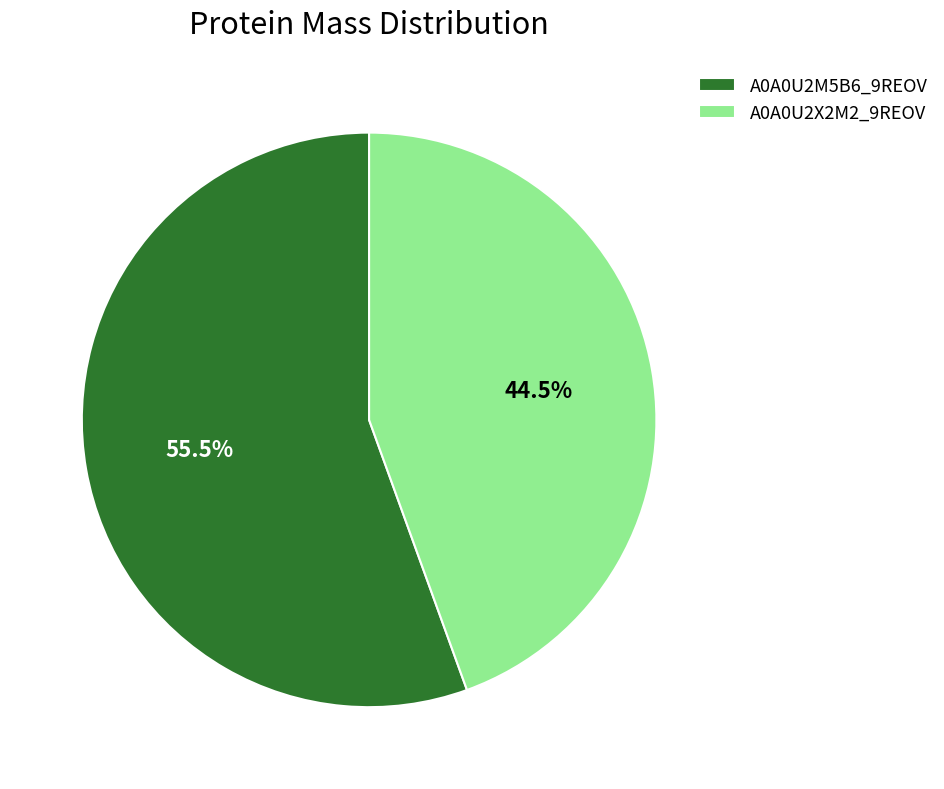

Does any single category account for the majority?

Yes